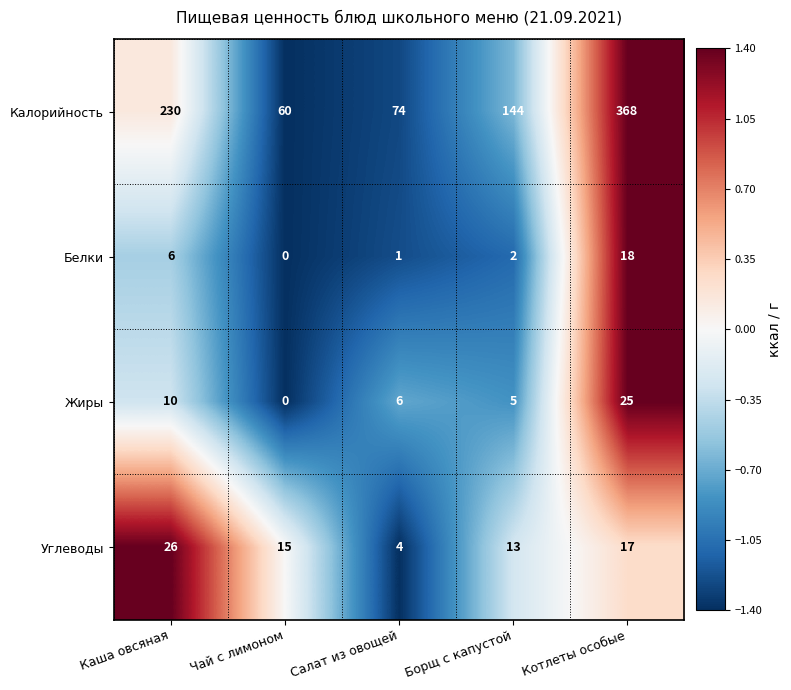

What is the minimum value shown in the chart?

0